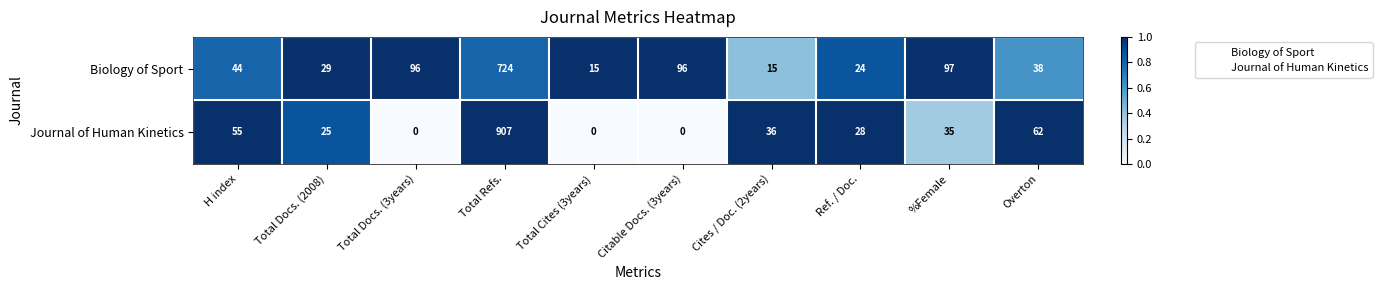

Rank the series by their maximum value, from lowest to highest.

Biology of Sport, Journal of Human Kinetics